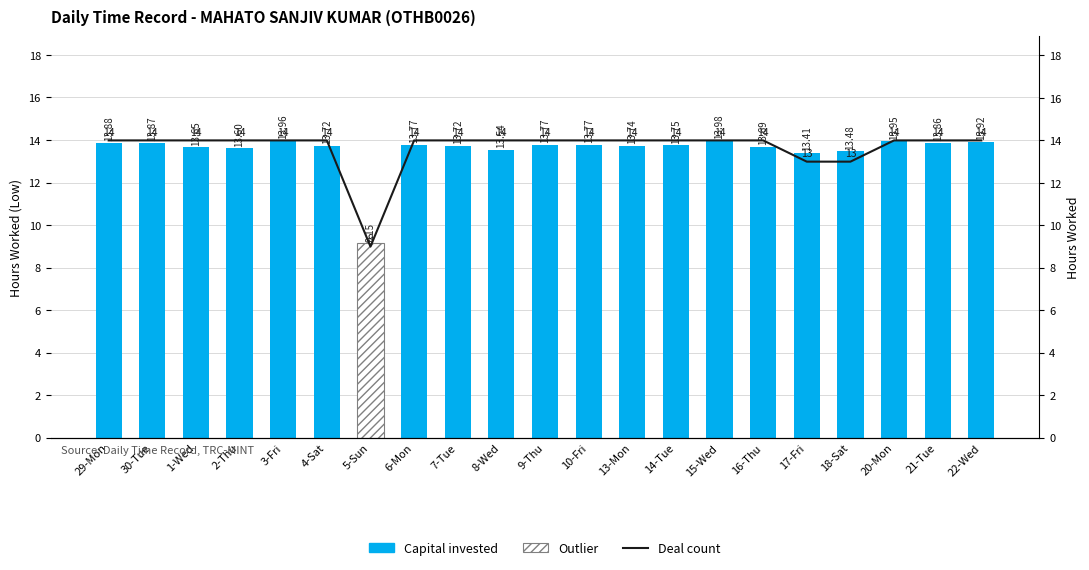

Are the bars horizontal?

No